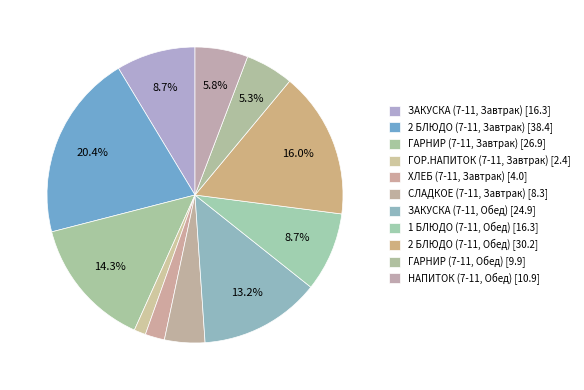

Count the number of slices in the pie.

11